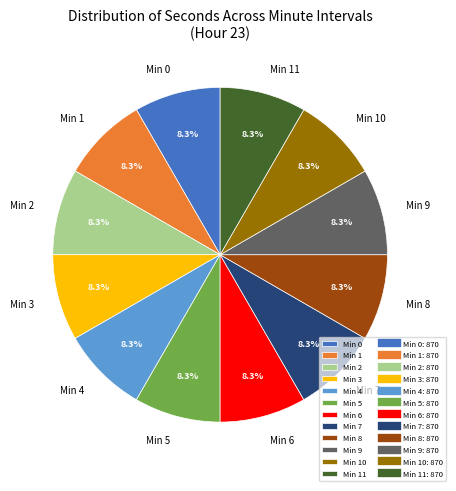

What is the total percentage of Min 11 and Min 9?

16.7%